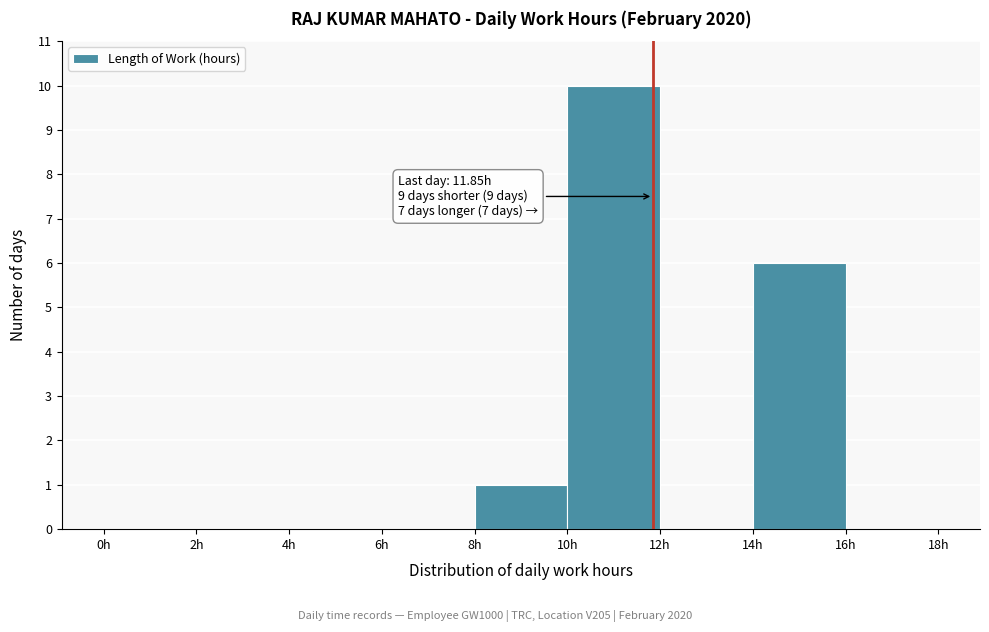

Which range on the x-axis has the tallest bar?

10 to 12